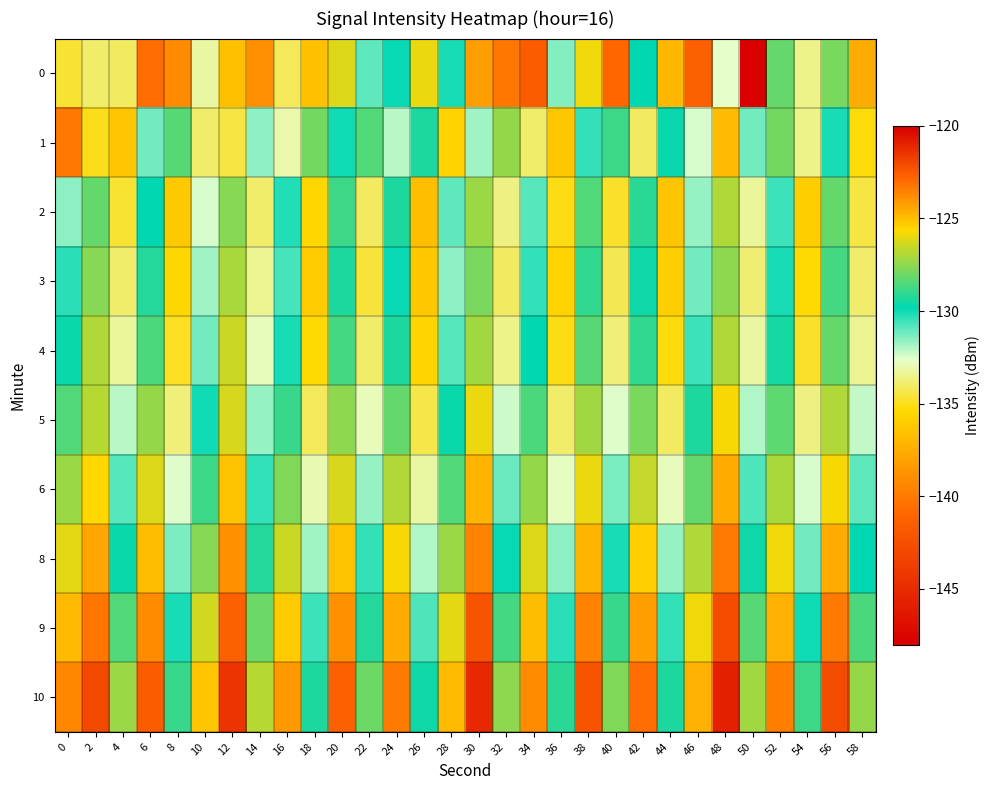

Between 32 and 42, which is larger?

42